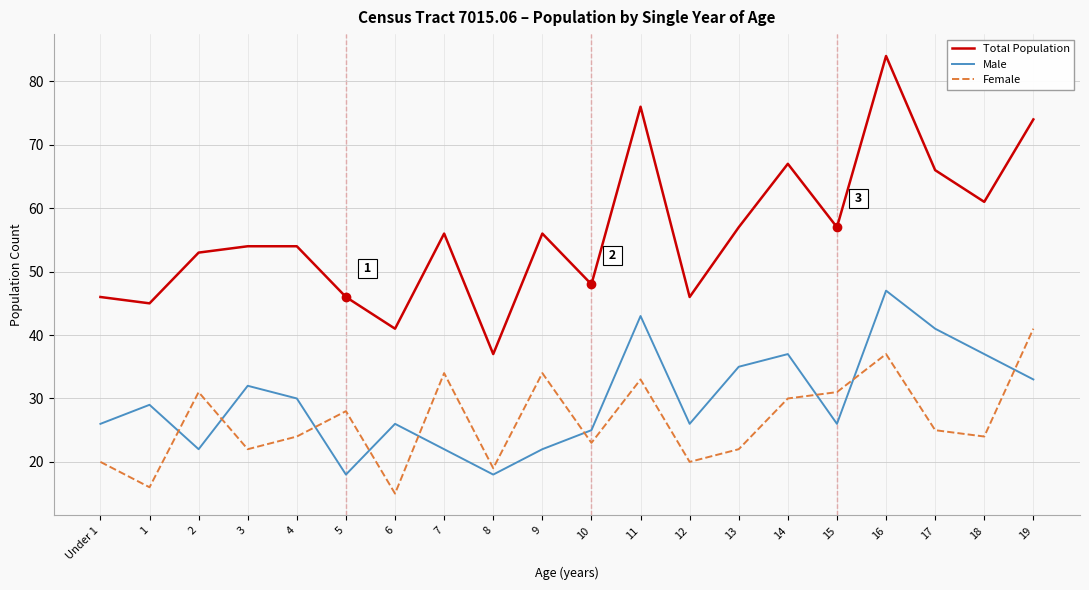

What are all the series names shown in the legend?

Total Population, Male, Female